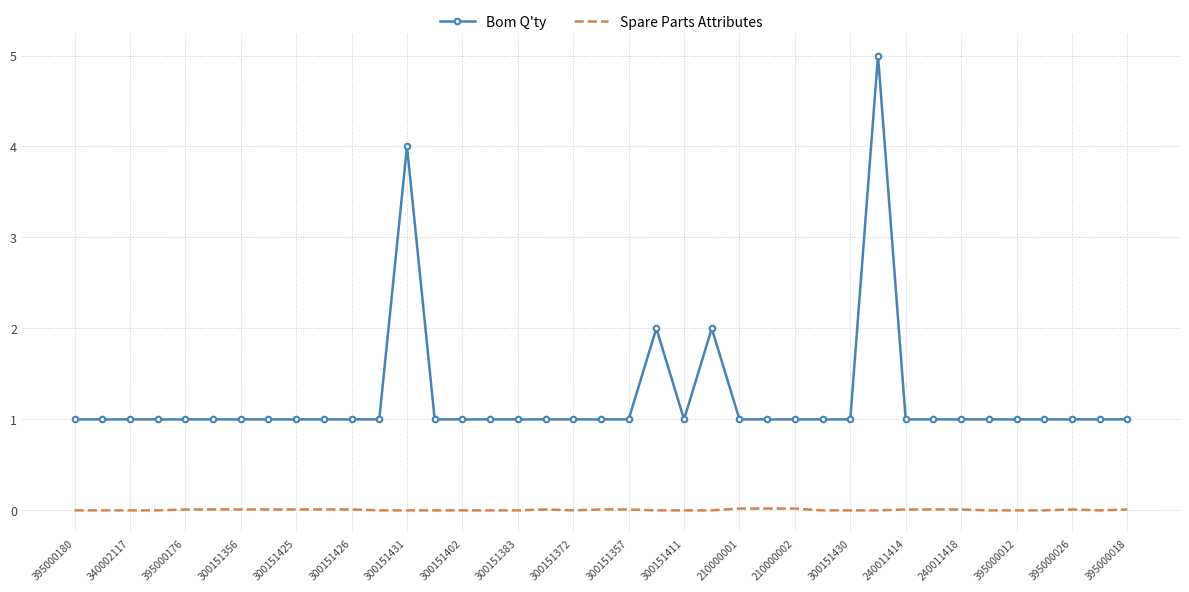

Which series has the largest range (max minus min)?

Bom Q'ty